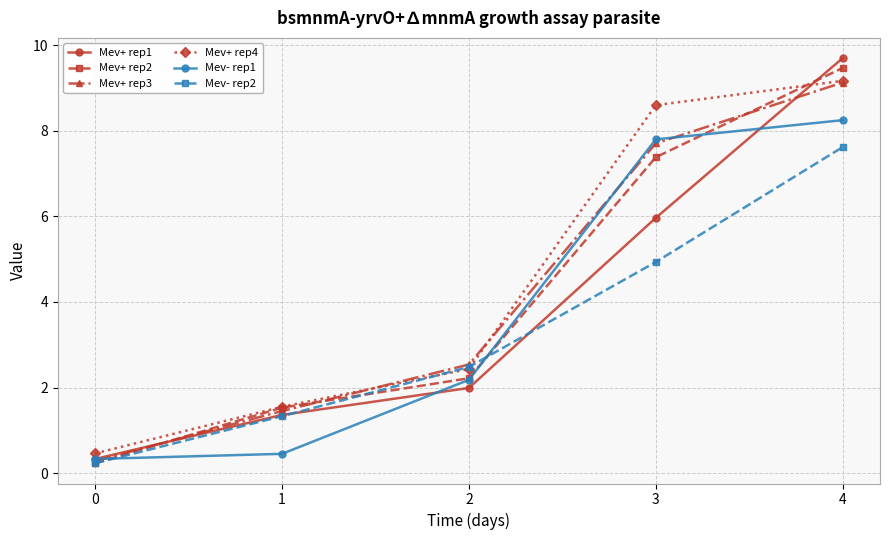

Count the number of categories in the chart.

5